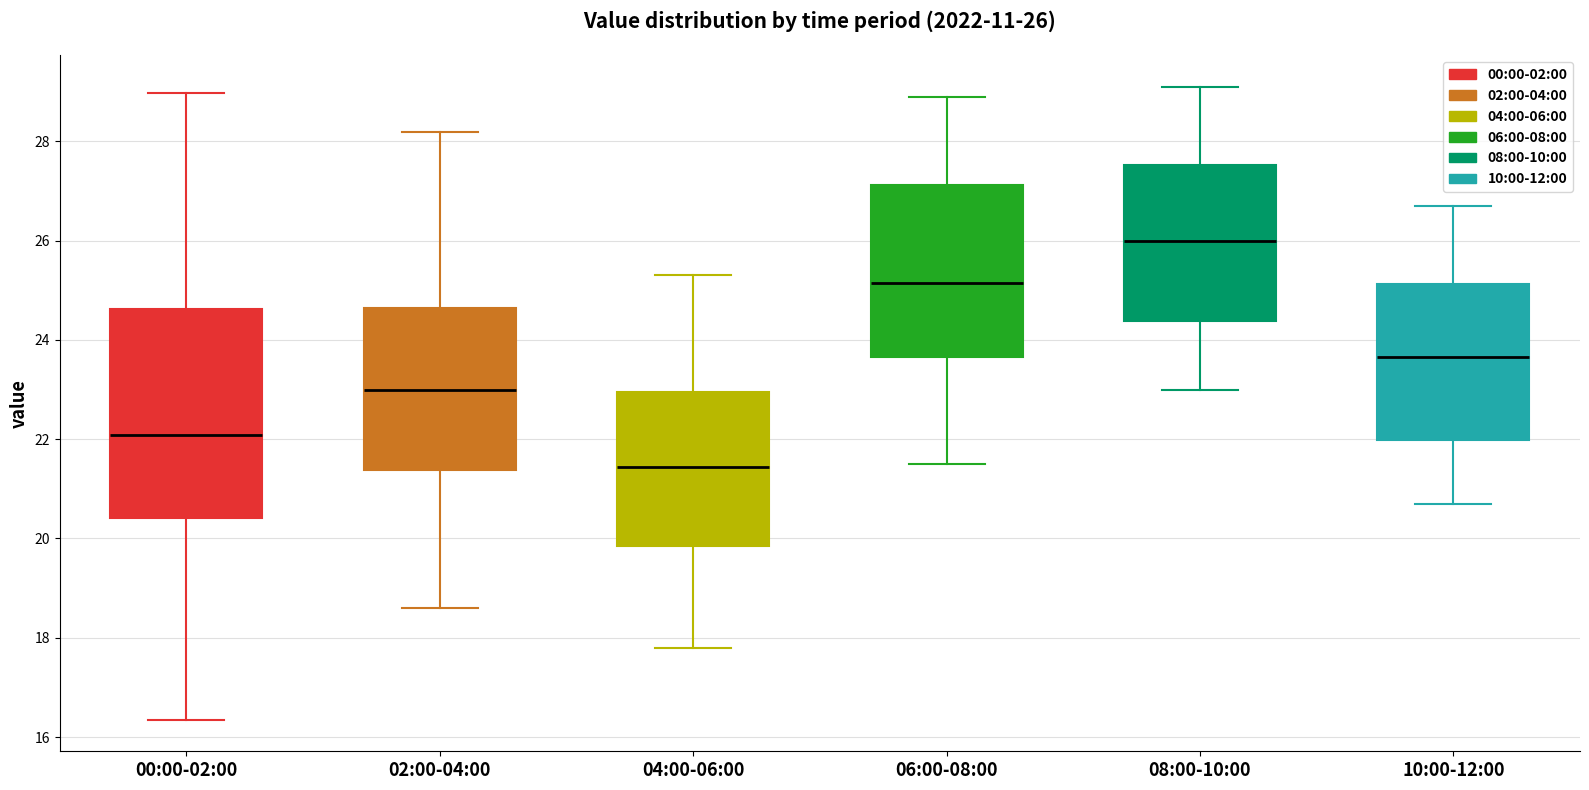

Which box's median line is the lowest?

04:00-06:00